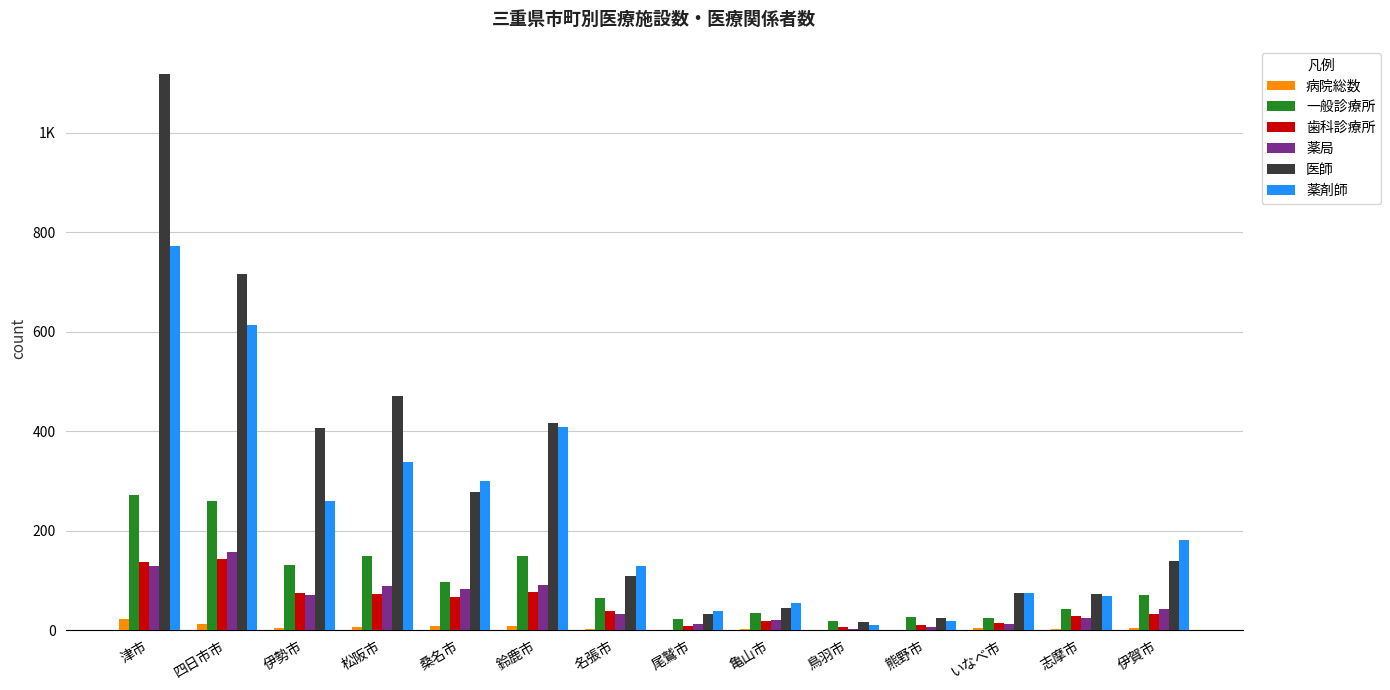

At how many categories does at least one series exceed 103?

8